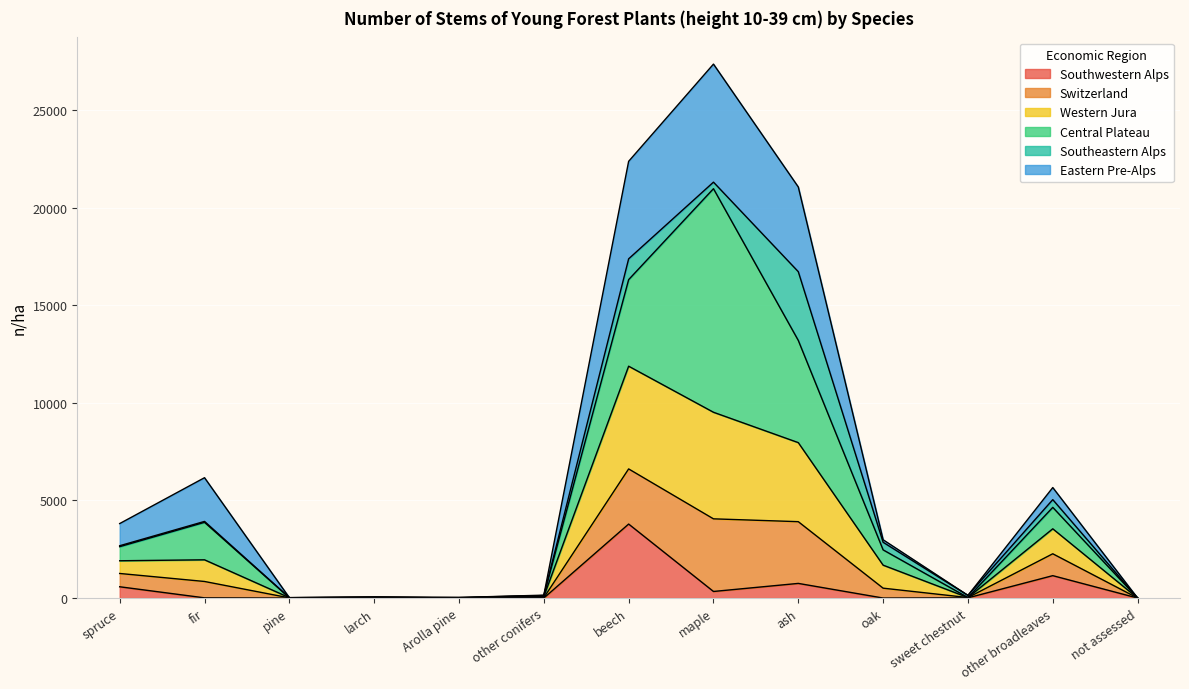

At which category is the sum across all series the highest?

maple